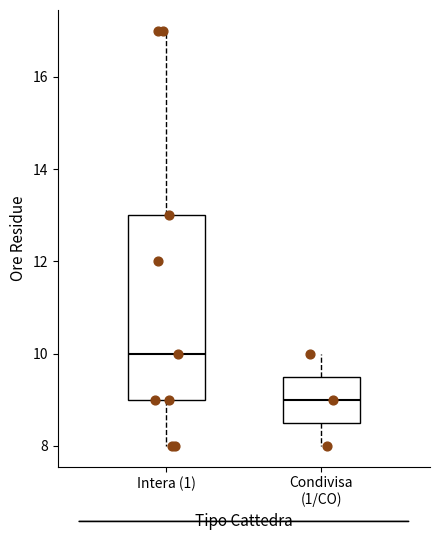

Reading left to right, transcribe this box plot: for each box, give where its median line is, the range the box spans, and where its two whiskers end, as read against the y-axis. The values are not printed on the chart, so give them approximately, as read against the axis.

Intera (1): median 10.0, box 9.0 to 13.0, whiskers 8.0 to 17.0
Condivisa (1/CO): median 9.0, box 8.6 to 9.6, whiskers 8.0 to 10.0